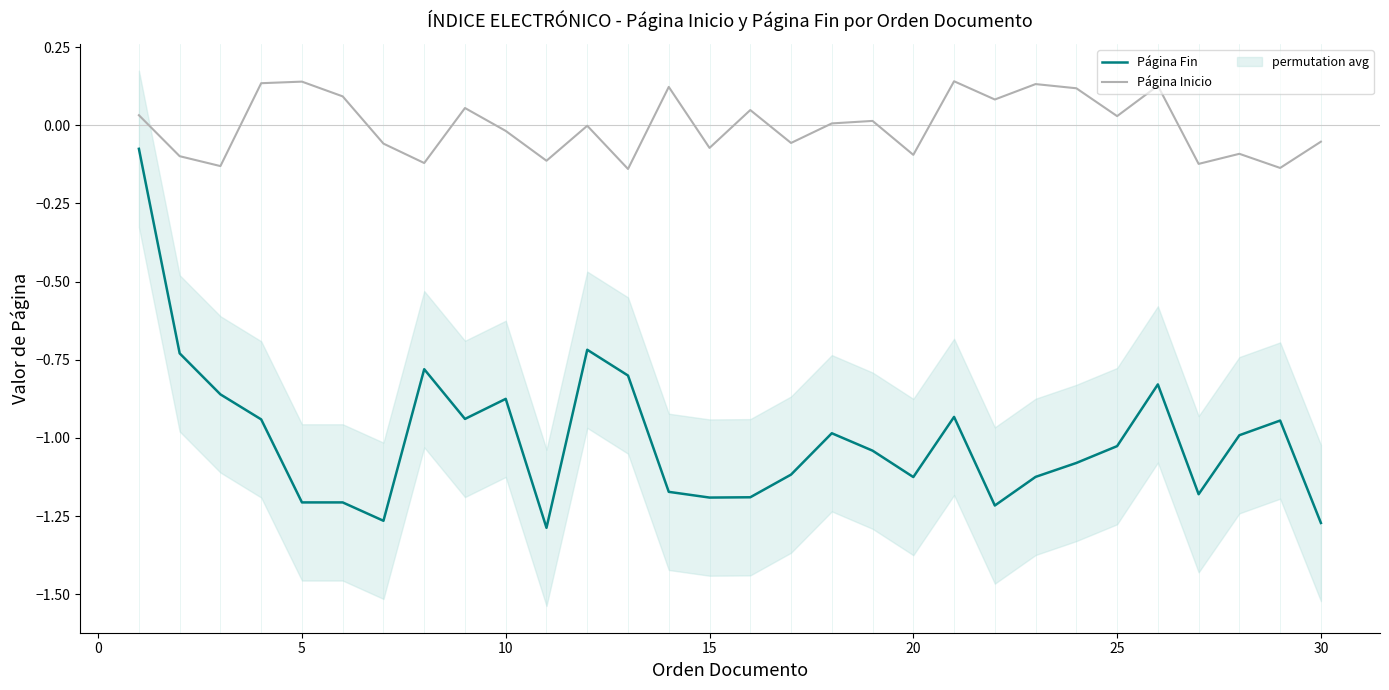

True or false: Página Inicio and Página Fin intersect in this chart.

False